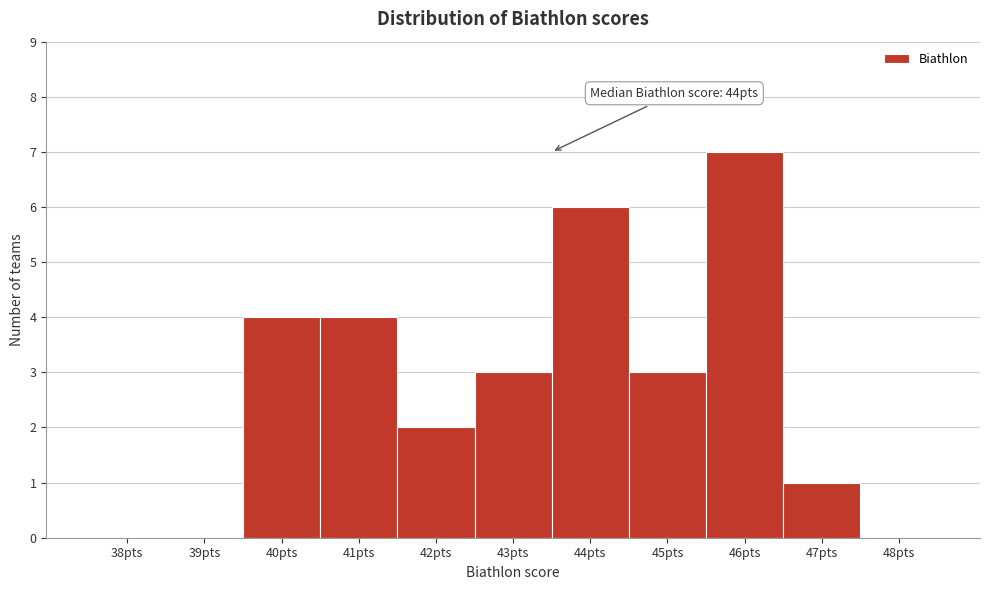

Reading right to left, list all the values displayed in this chart.

48pts=0	47pts=1	46pts=7	45pts=3	44pts=6	43pts=3	42pts=2	41pts=4	40pts=4	39pts=0	38pts=0